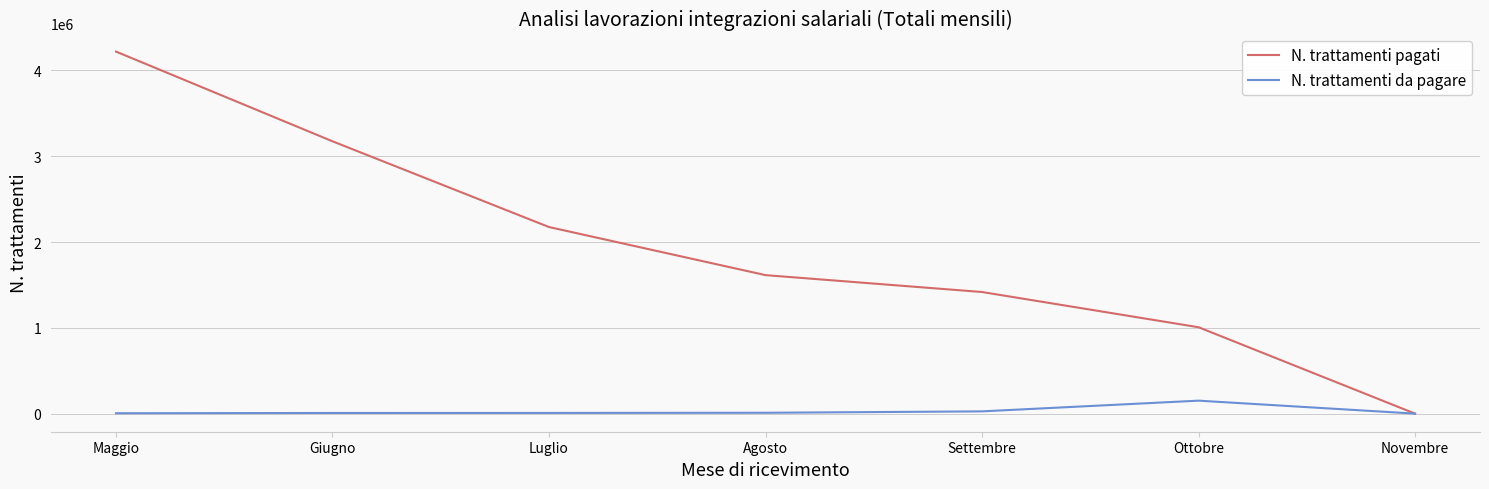

The N. trattamenti pagati series shows 3173591 at Giugno. True or false?

True